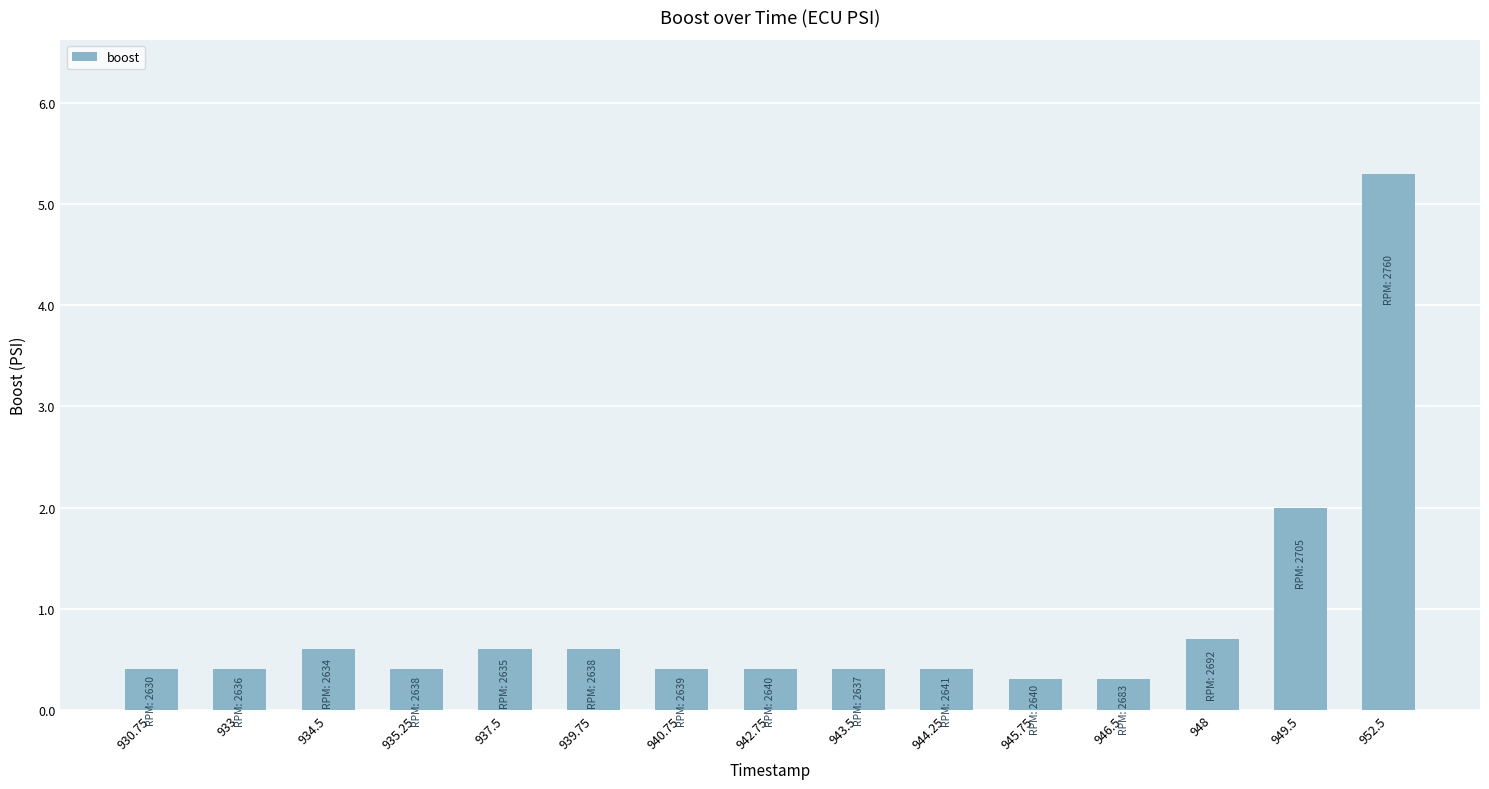

What is the sum of all values?

13.2